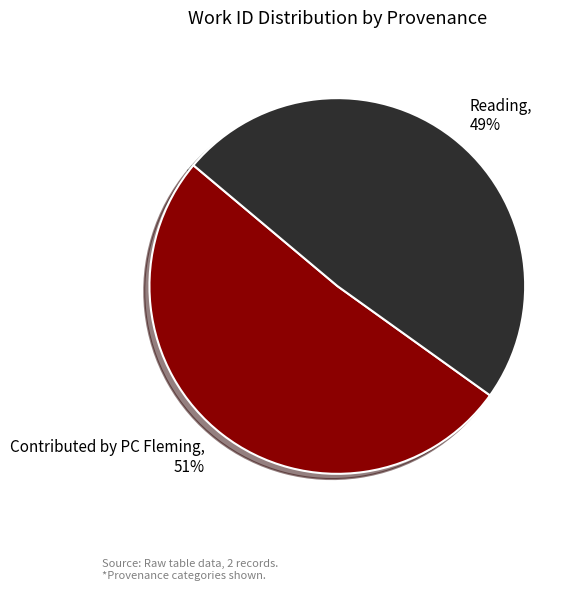

Rank the categories by value from highest to lowest.

Contributed by PC Fleming, Reading